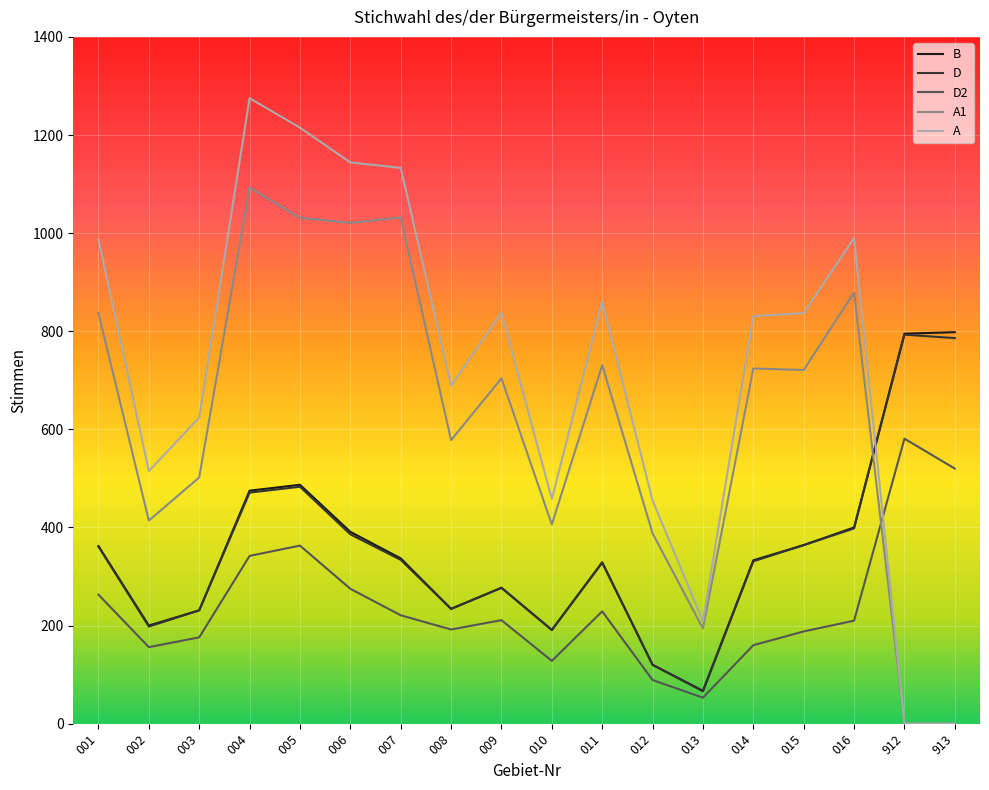

Is the value of B at 004 greater than the value of A1 at 913?

Yes